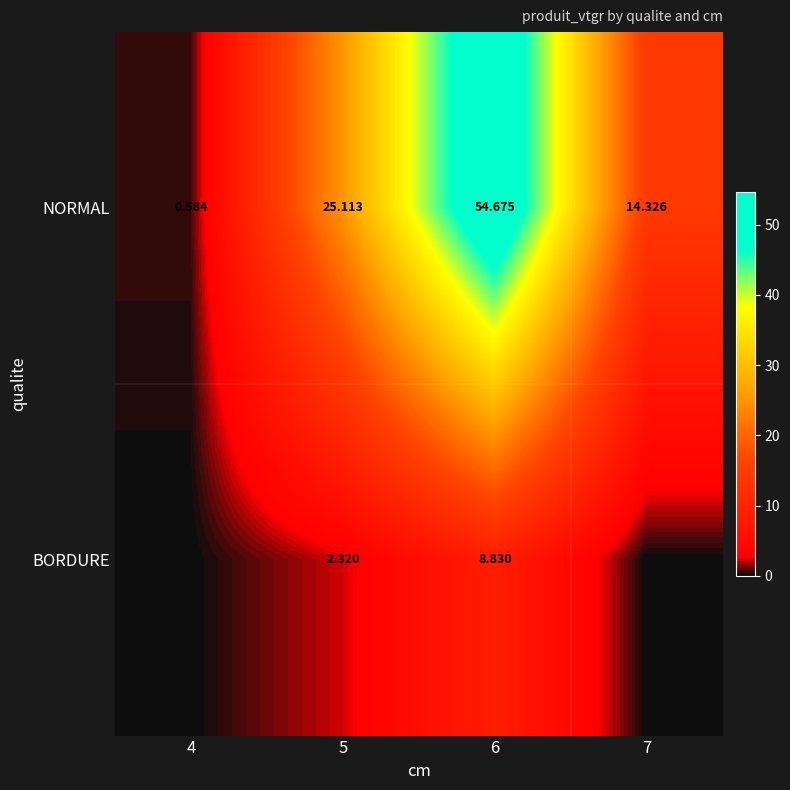

Which has a higher value, 7 or 5?

5